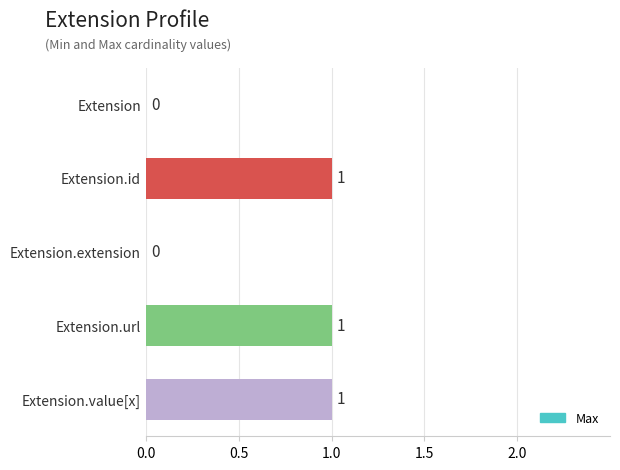

Reading bottom to top, list all the values displayed in this chart.

Extension.value[x]=1	Extension.url=1	Extension.extension=0	Extension.id=1	Extension=0